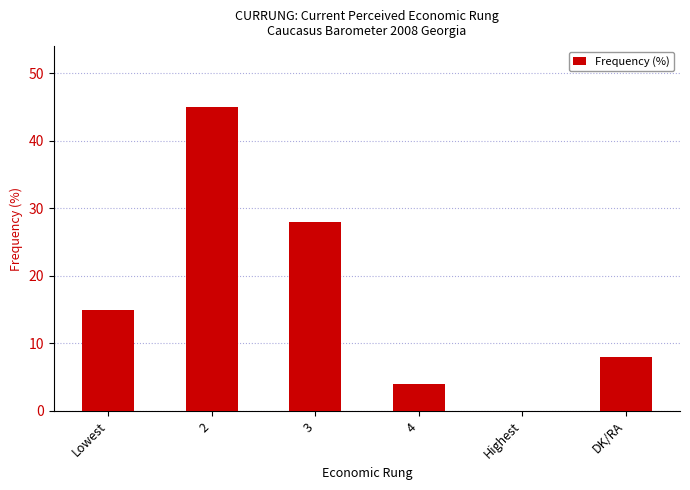

How many data points does each series have?

6